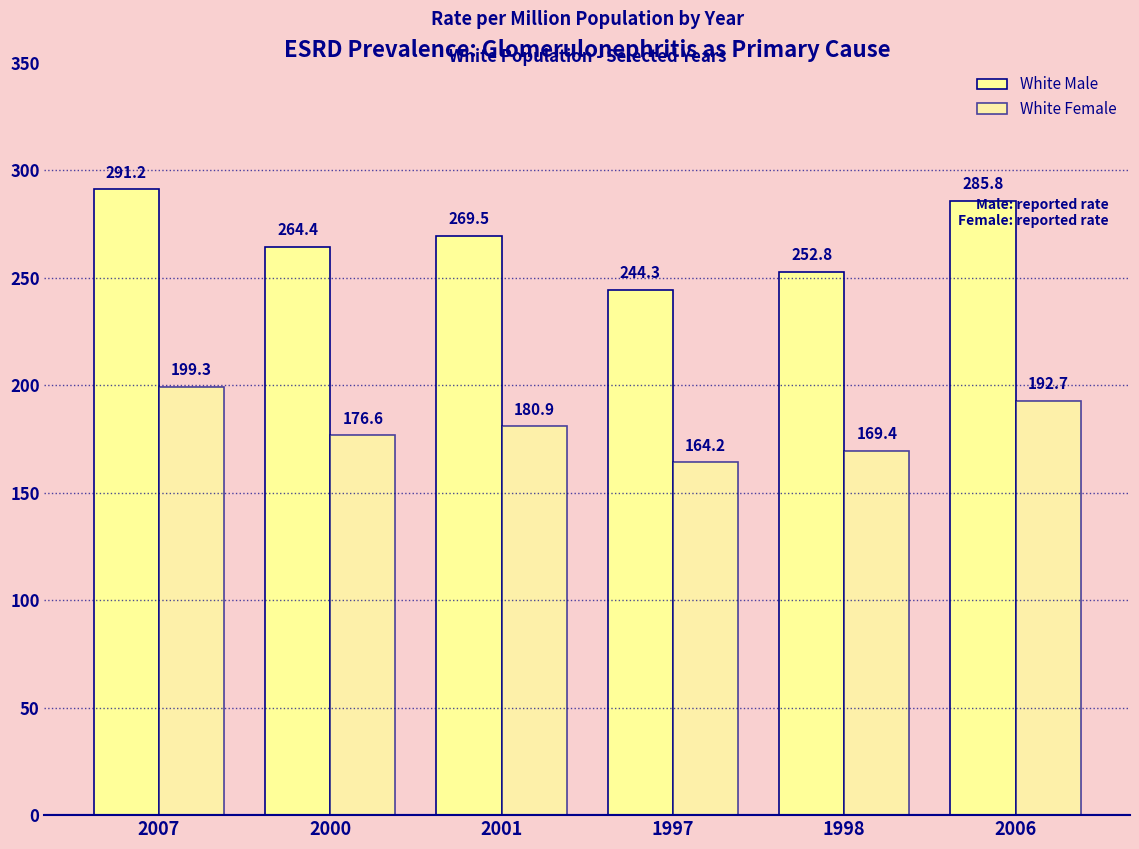

True or false: White Female has a value of 131.2 at 2007.

False